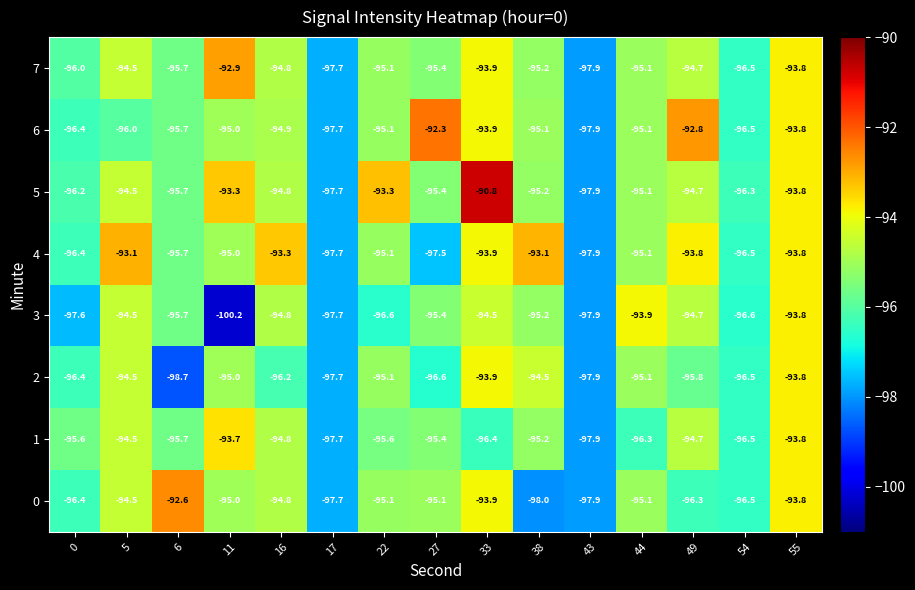

How many data points does each series have?

15